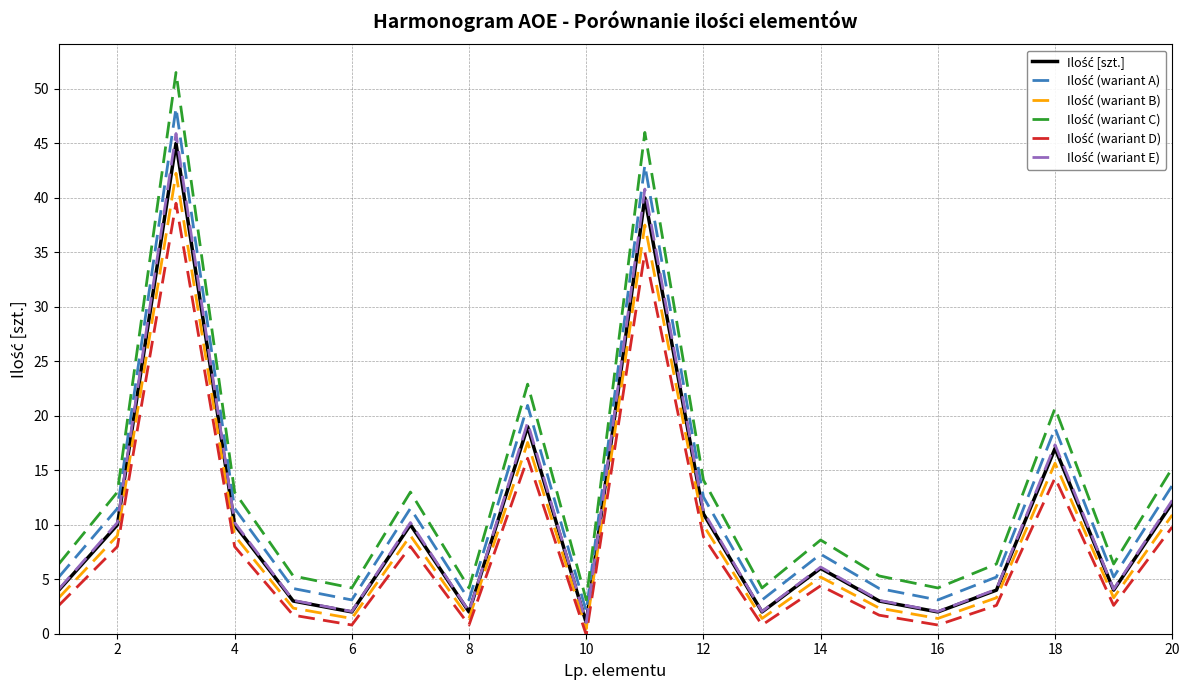

What is the highest value of the Ilość (wariant C) series?

51.5